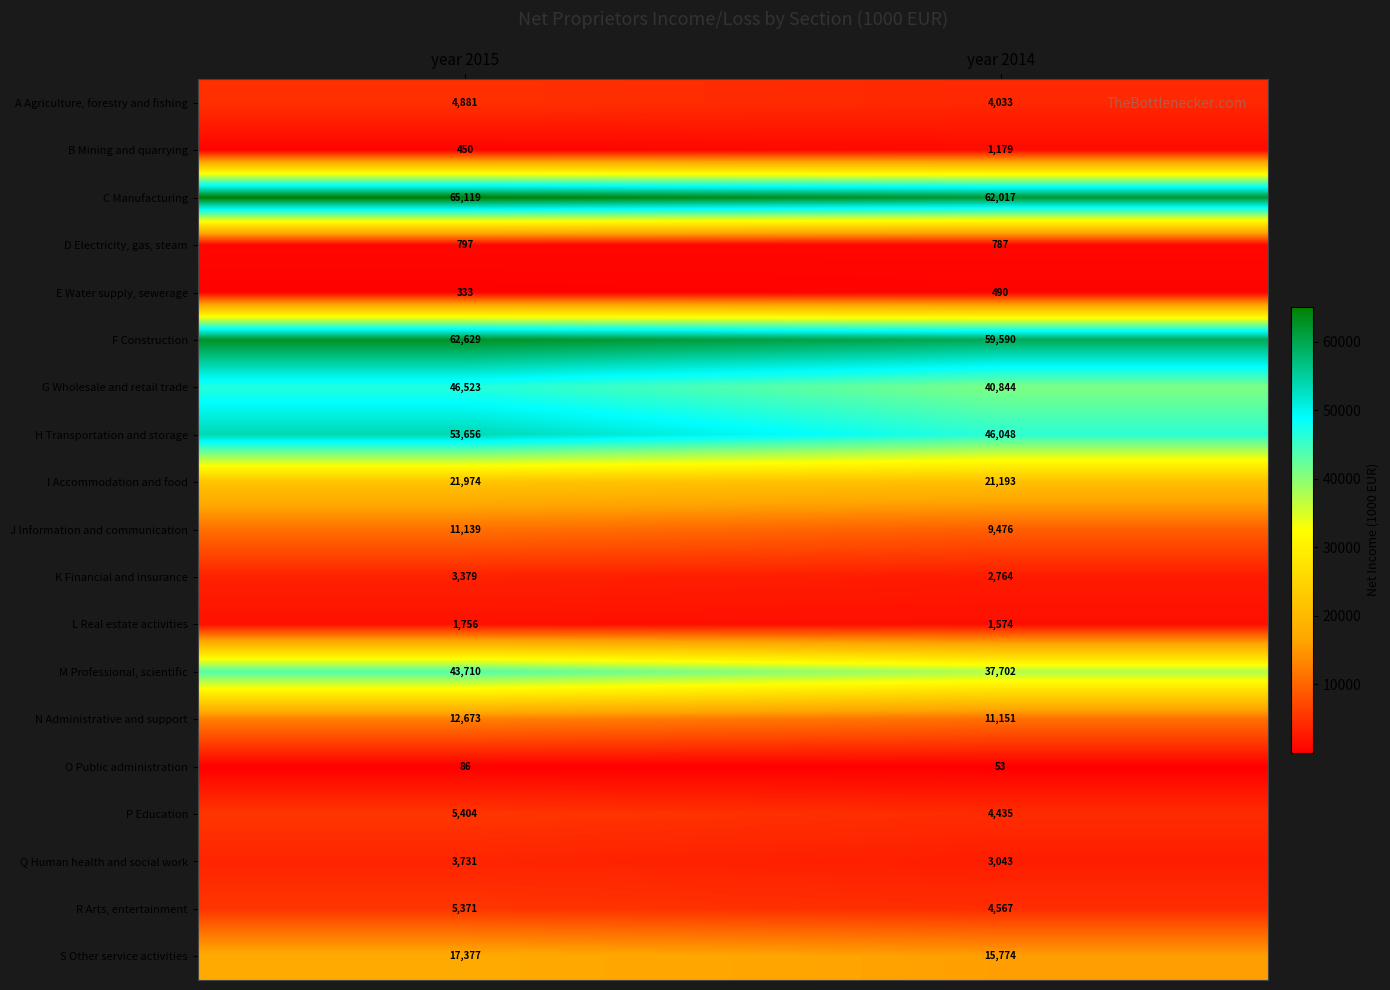

The value of J Information and communication at year 2014 is 13095. True or false?

False